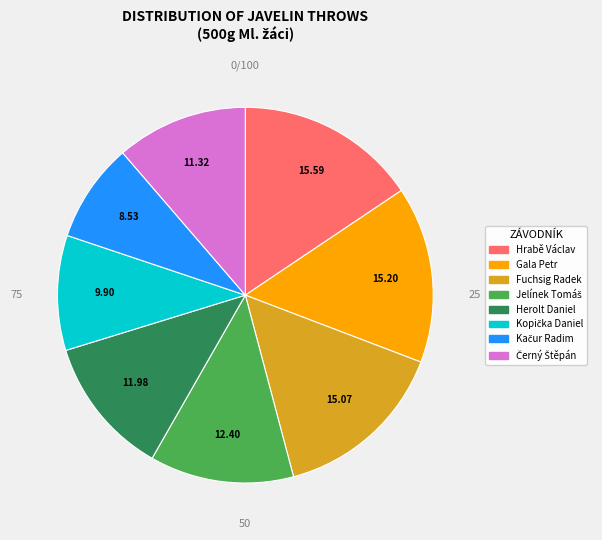

Does any single category account for the majority?

No